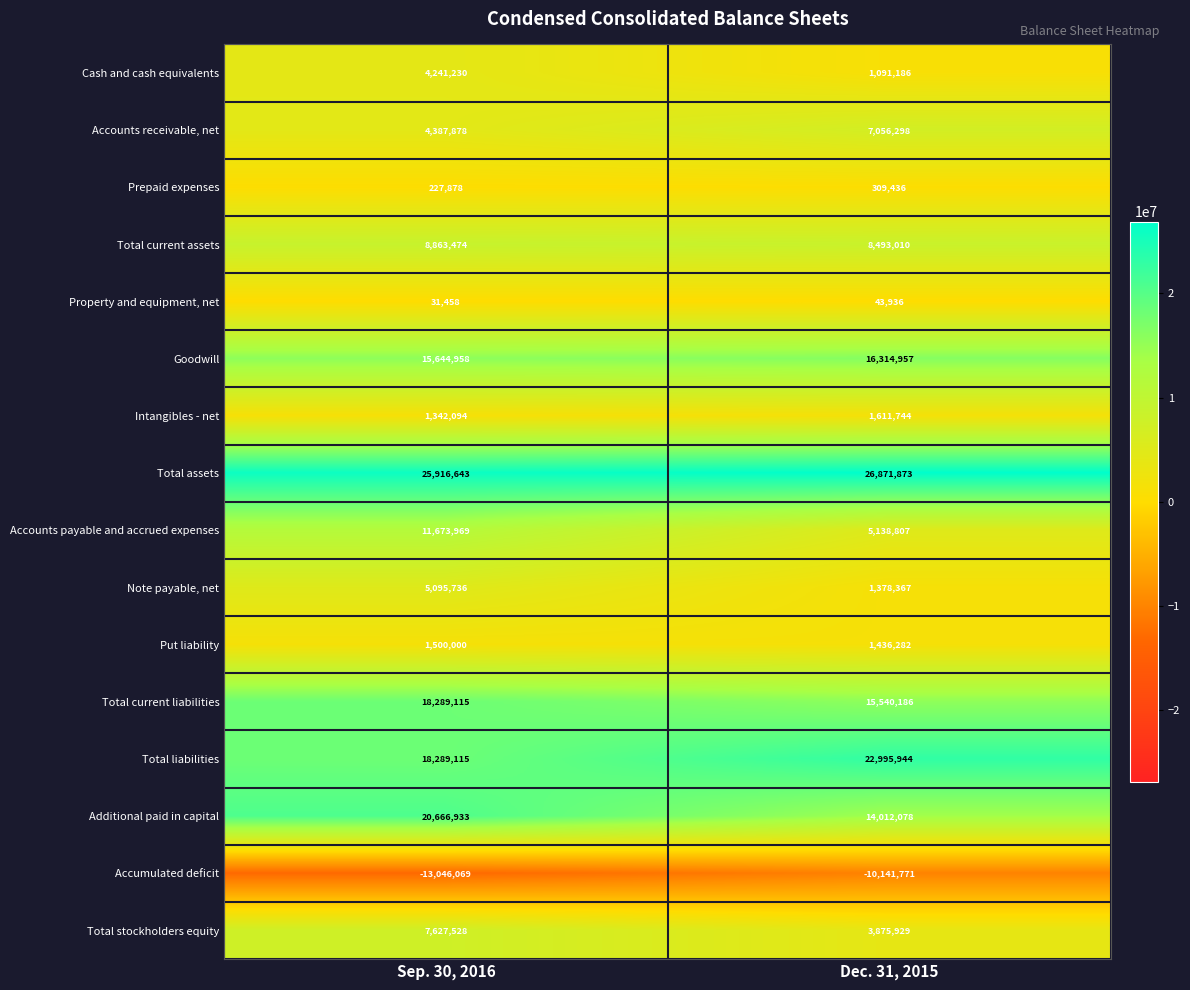

What is the greatest value displayed?

26871873